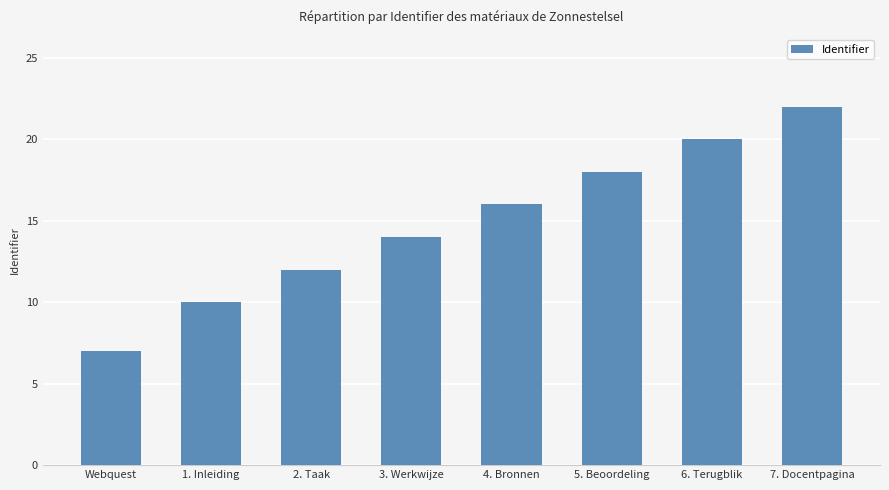

Which has a higher value, 6. Terugblik or 1. Inleiding?

6. Terugblik